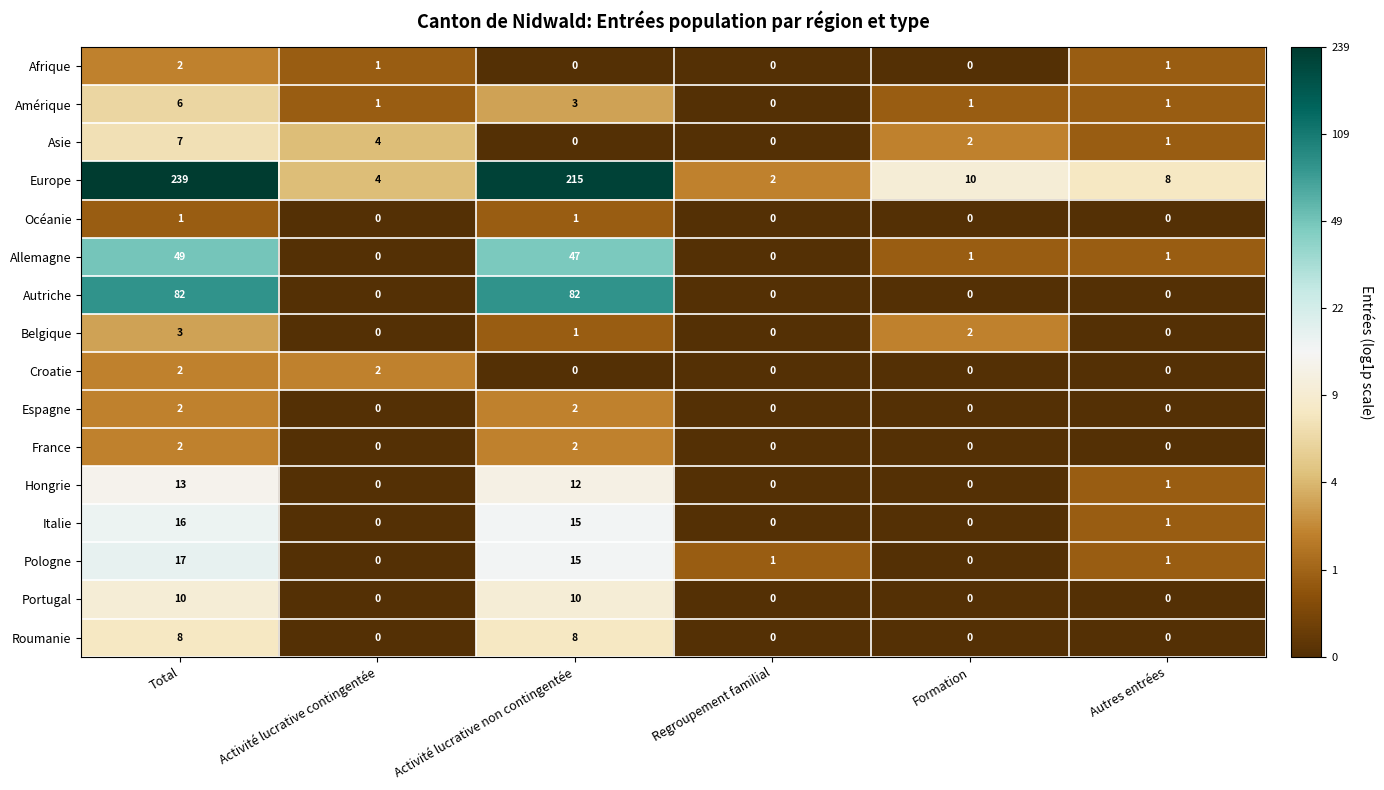

What is the total value across all series at Total?

459